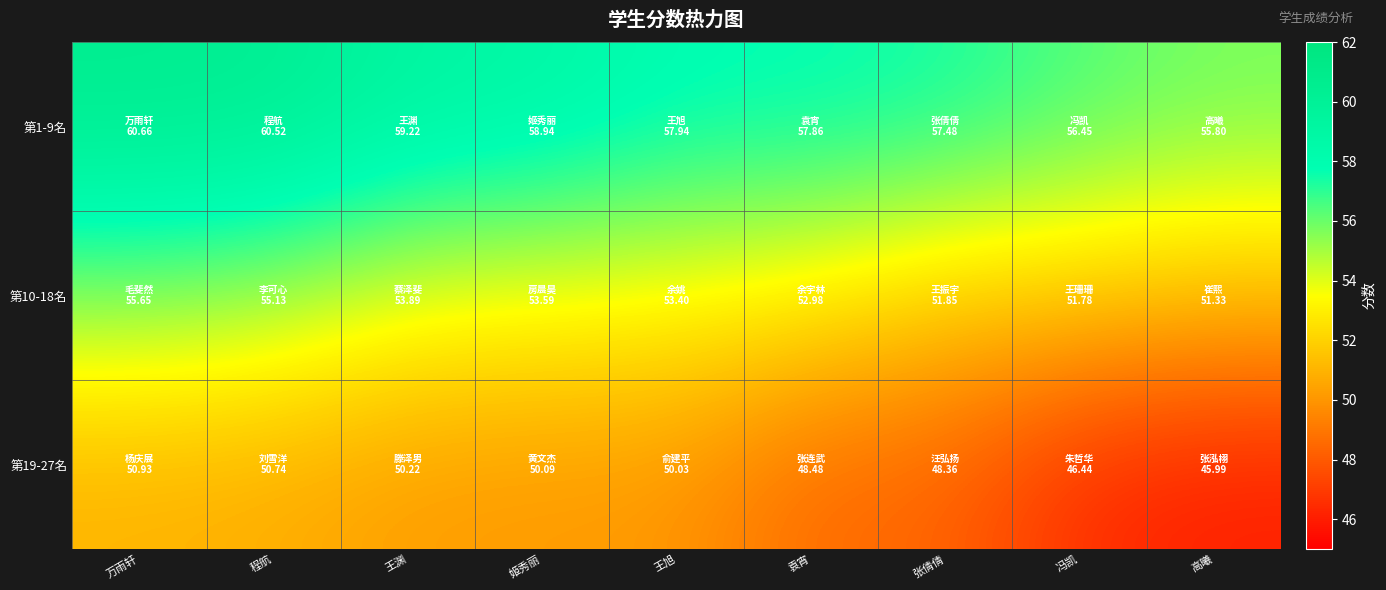

Reading left to right, transcribe all the data shown in this chart.

第1-9名: 万雨轩=60.7	程航=60.5	王渊=59.2	姬秀丽=58.9	王旭=57.9	袁宵=57.9	张倩倩=57.5	冯凯=56.4	高曦=55.8
第10-18名: 万雨轩=55.6	程航=55.1	王渊=53.9	姬秀丽=53.6	王旭=53.4	袁宵=53.0	张倩倩=51.9	冯凯=51.8	高曦=51.3
第19-27名: 万雨轩=50.9	程航=50.7	王渊=50.2	姬秀丽=50.1	王旭=50.0	袁宵=48.5	张倩倩=48.4	冯凯=46.4	高曦=46.0